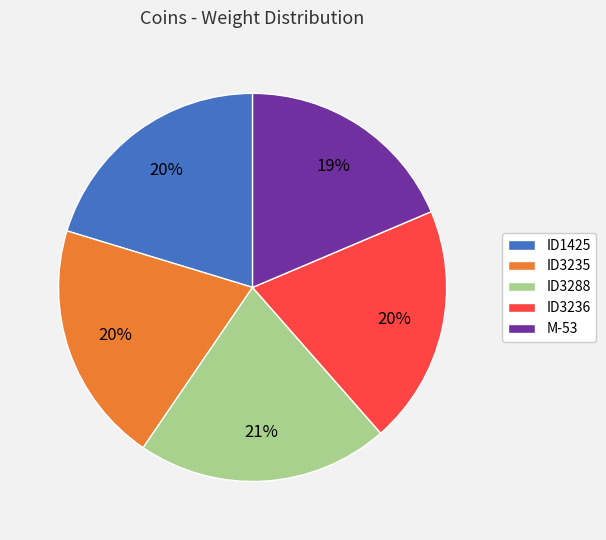

To the nearest percent, what portion does M-53 represent?

19%